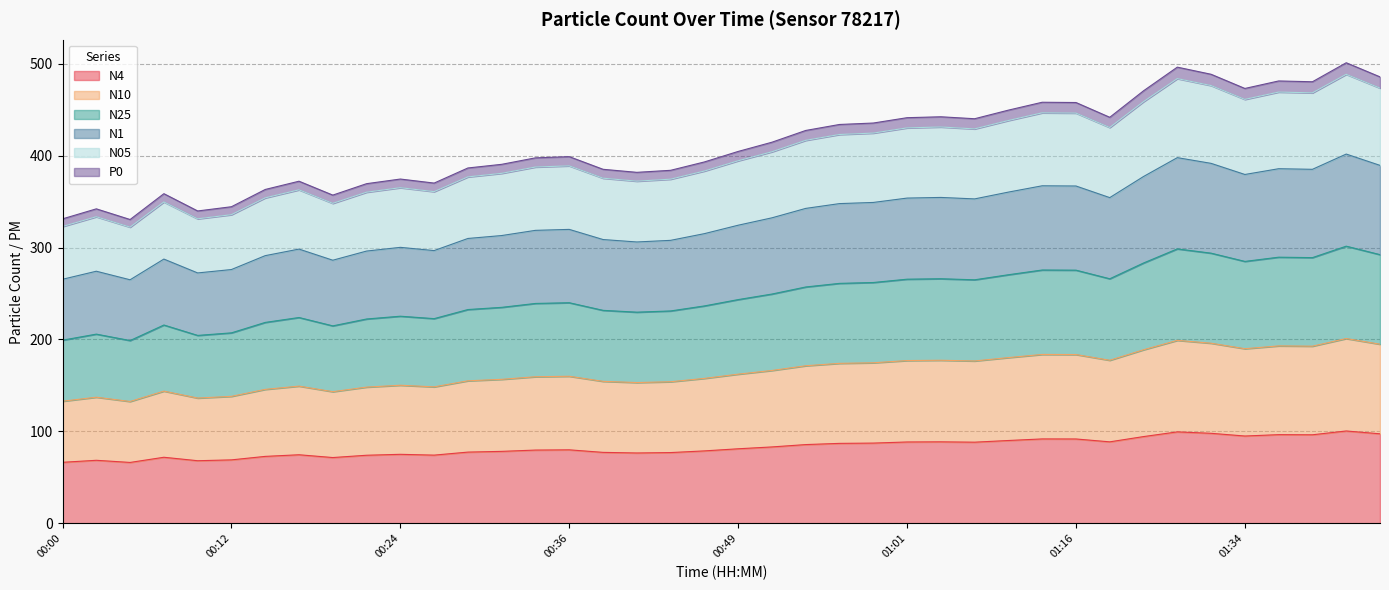

True or false: P0 and N10 cross at least once.

False